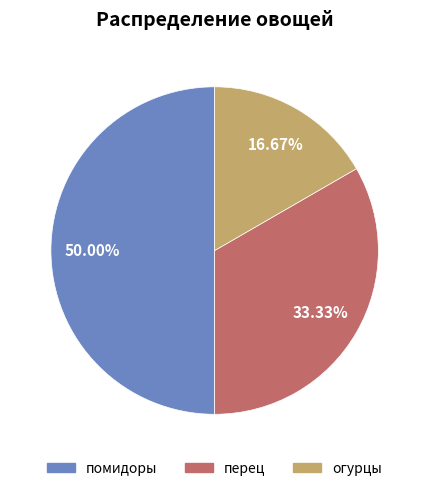

How many slices are in this pie chart?

3